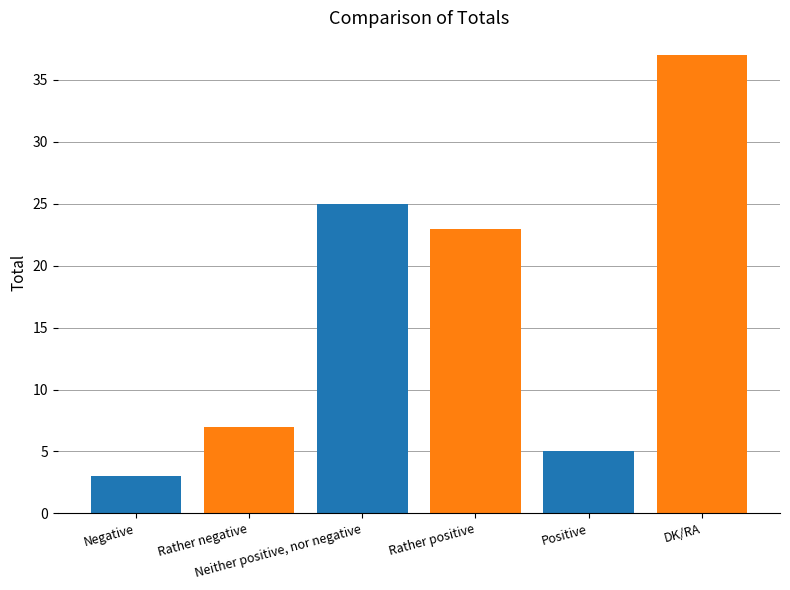

How many data points does each series have?

6